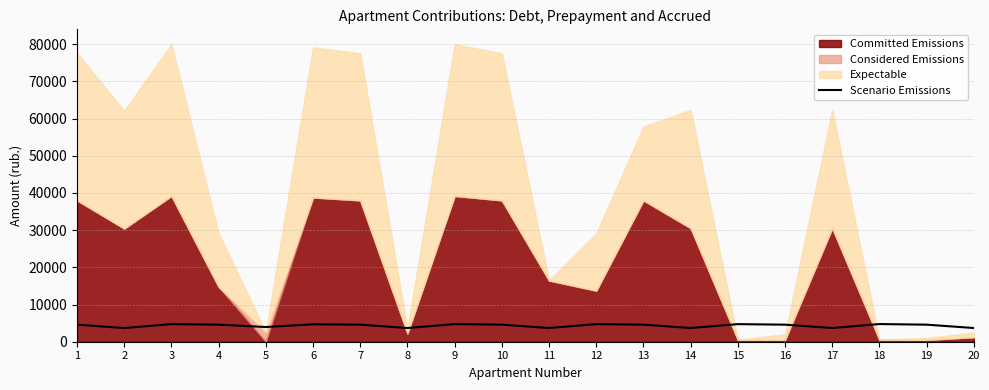

What is the maximum value for Scenario Emissions?

4752.0